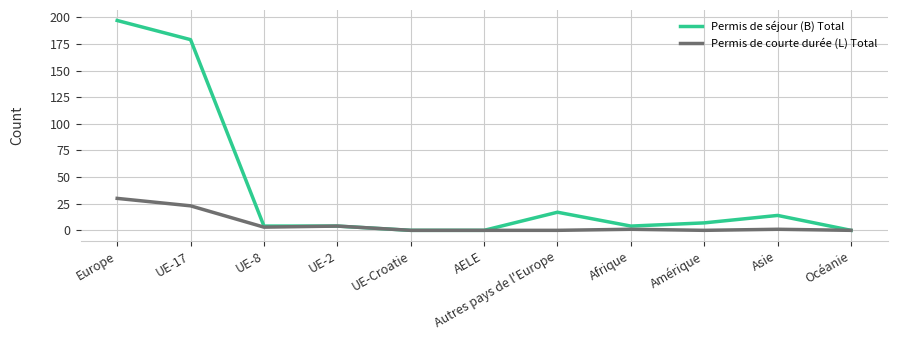

Which series has the largest range (max minus min)?

Permis de séjour (B) Total